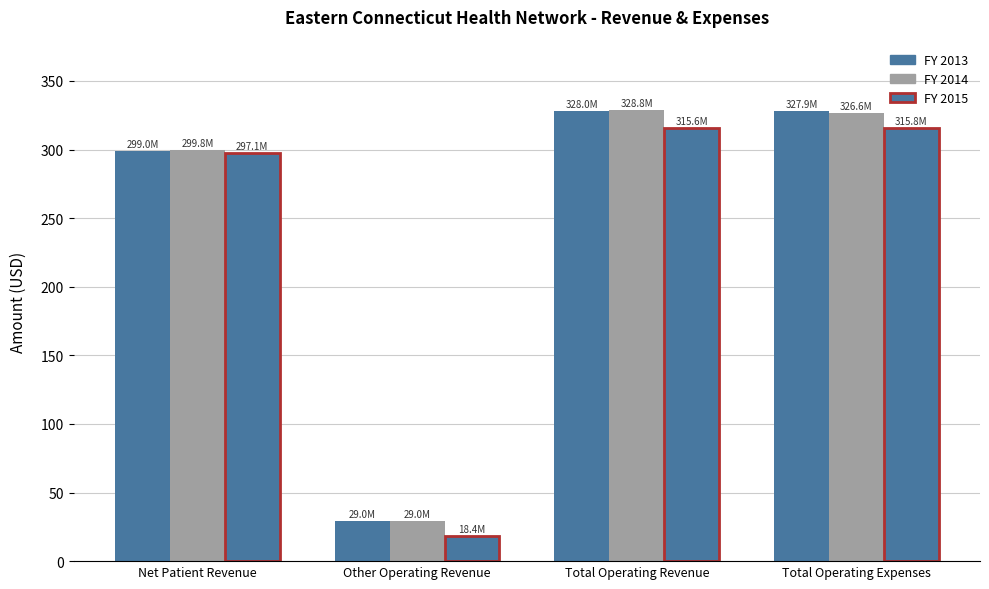

Are the bars horizontal?

No